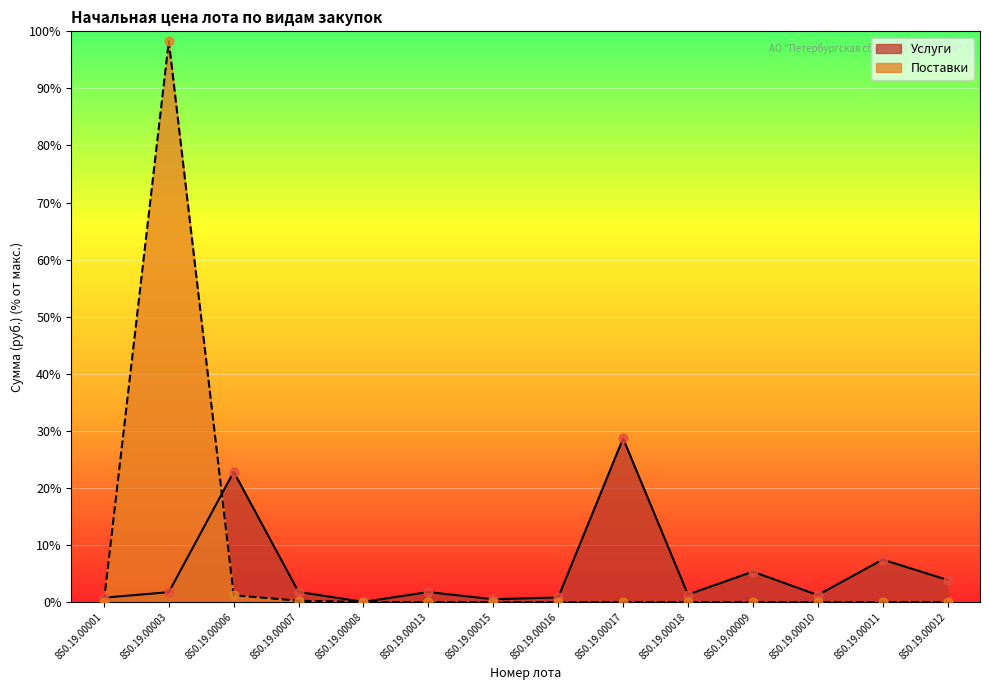

Which series reaches the maximum Y coordinate?

Поставки